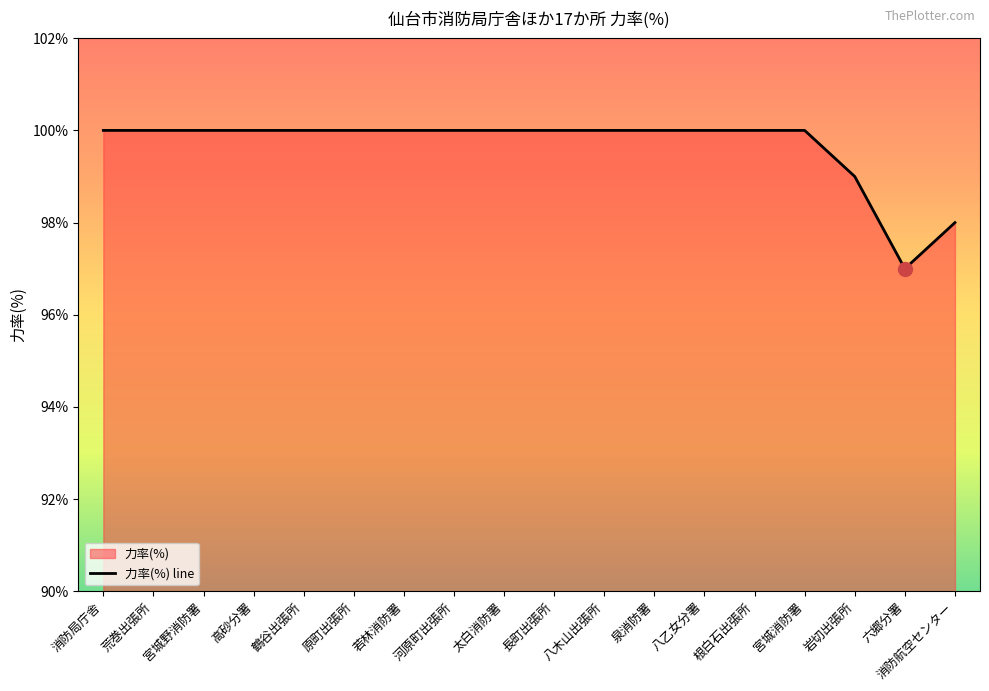

Approximately how many times larger is the value at 岩切出張所 compared to 宮城消防署?

1.0